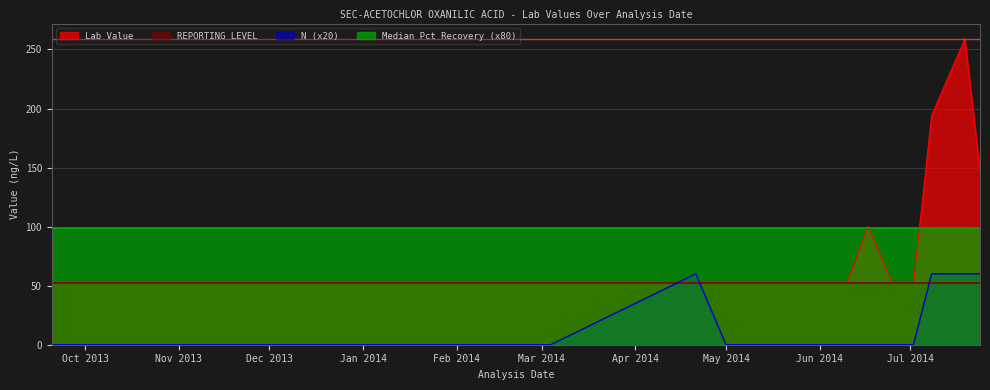

Which series has the largest total across all categories?

Median Pct Recovery (x80)